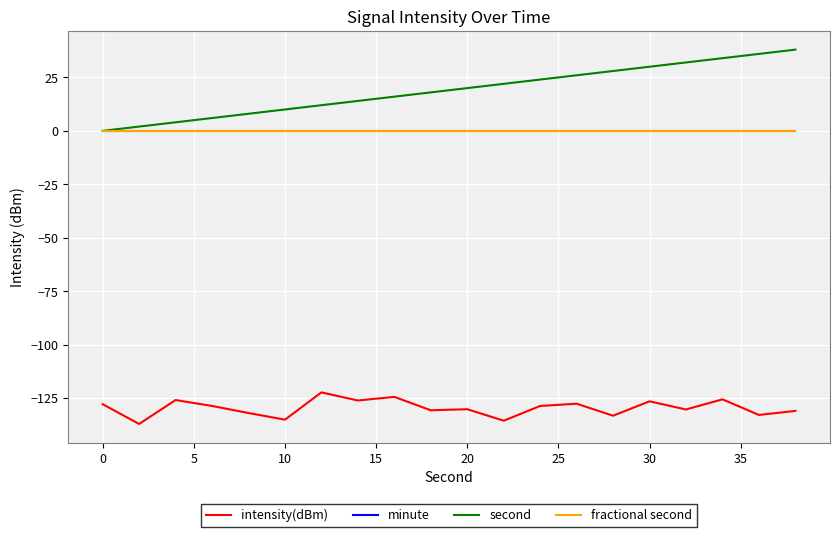

Does the chart have visible grid lines?

Yes